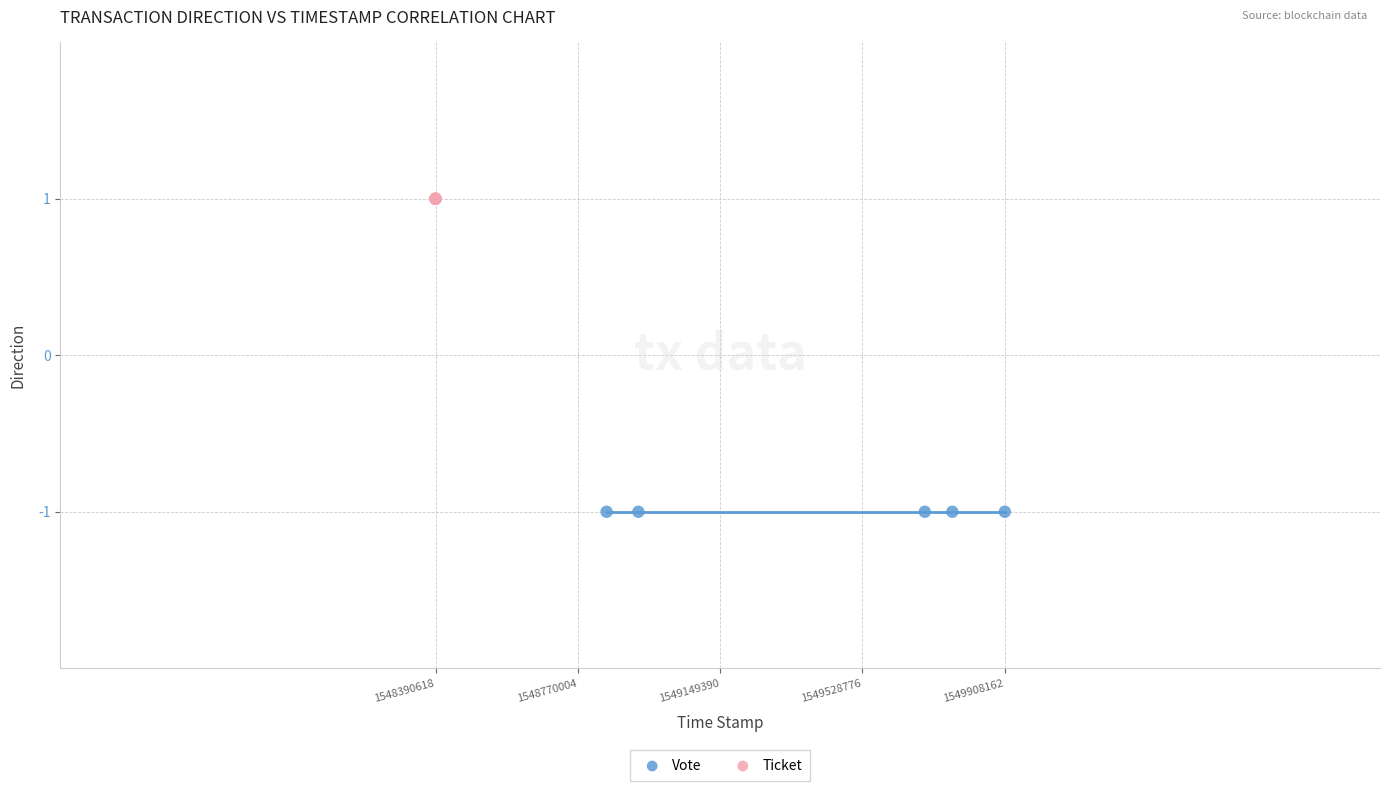

Which series reaches the minimum Y coordinate?

Vote